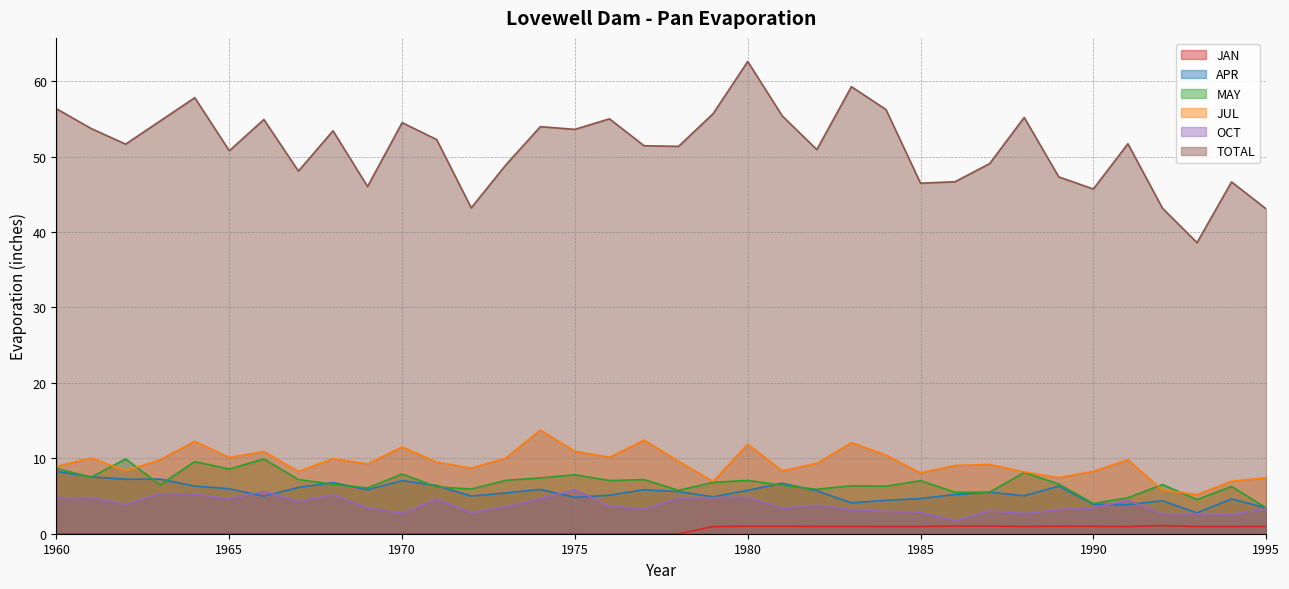

What is the difference between the highest and lowest values at 1985?

45.5